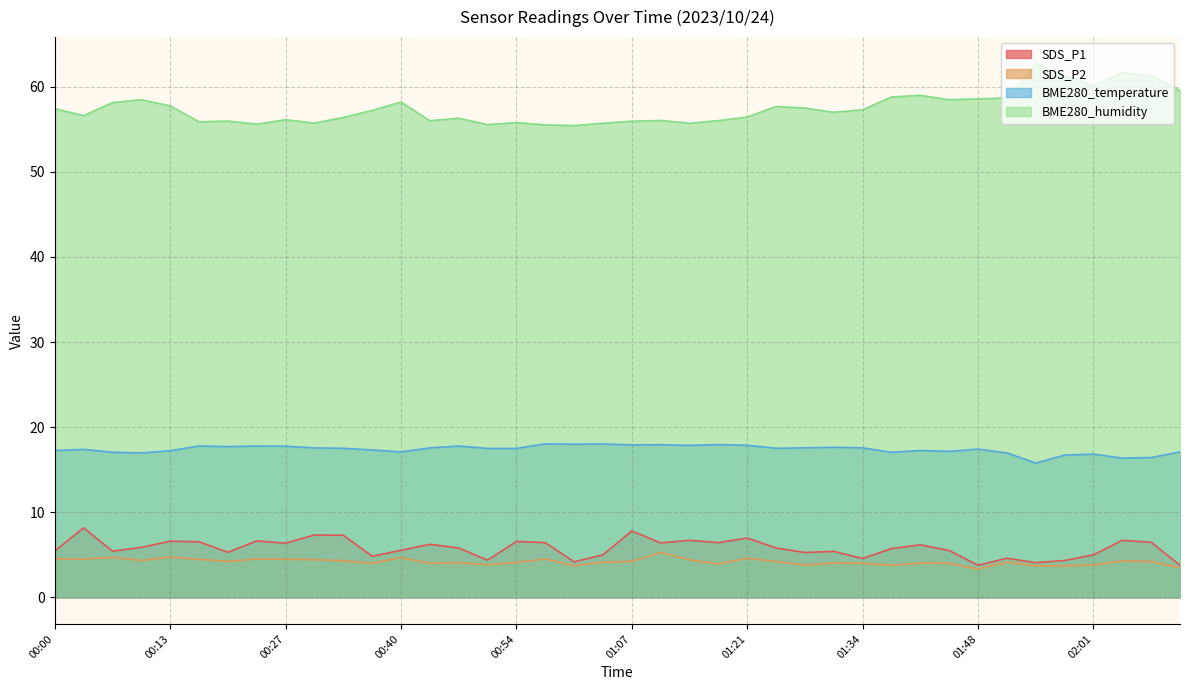

True or false: SDS_P1 has a value of 6.5 at 00:17.

True